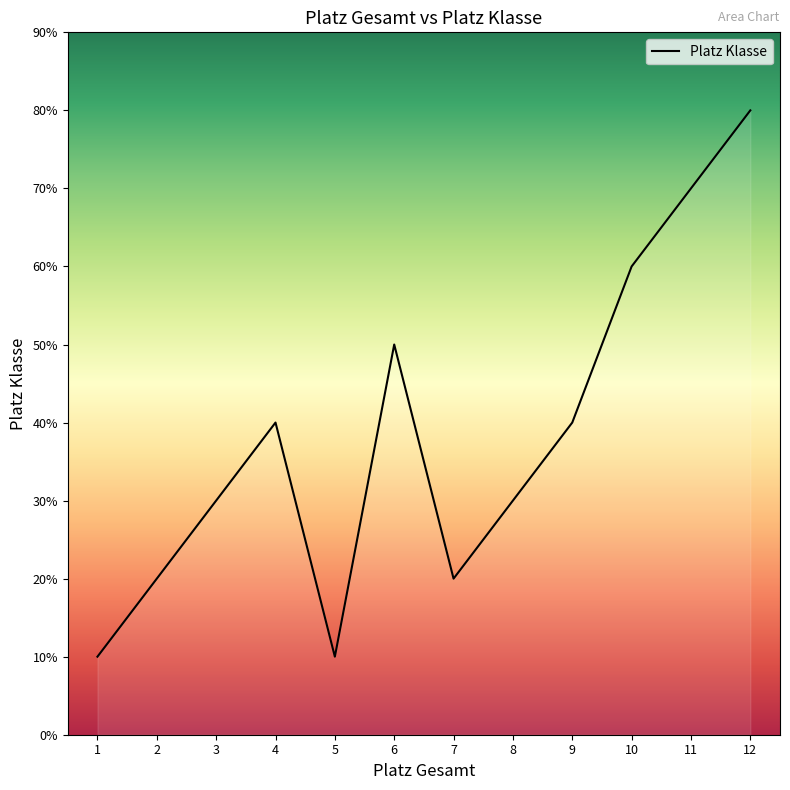

Where is the data nearest to the value 4?

4